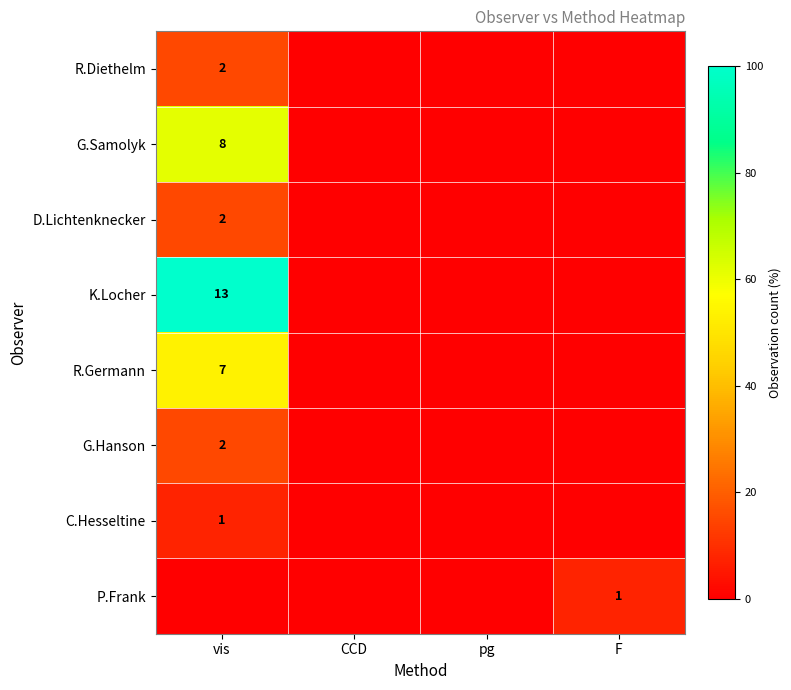

The P.Frank series shows 1 at F. True or false?

True